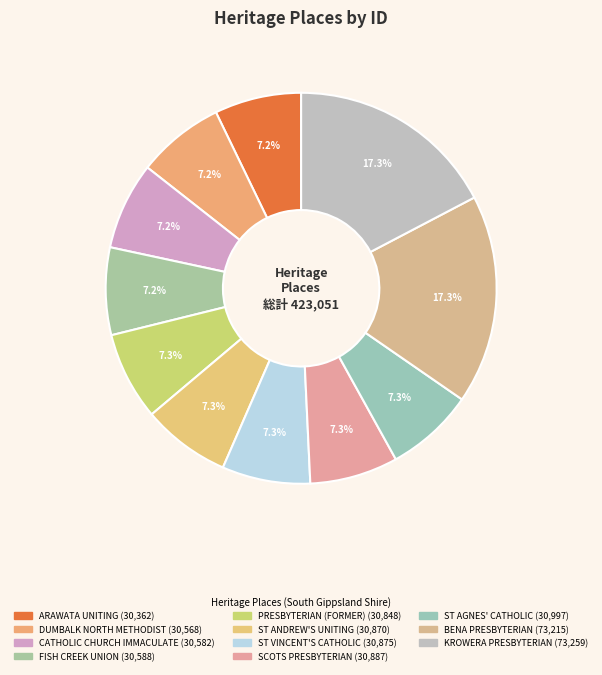

How many slices are in this pie chart?

11